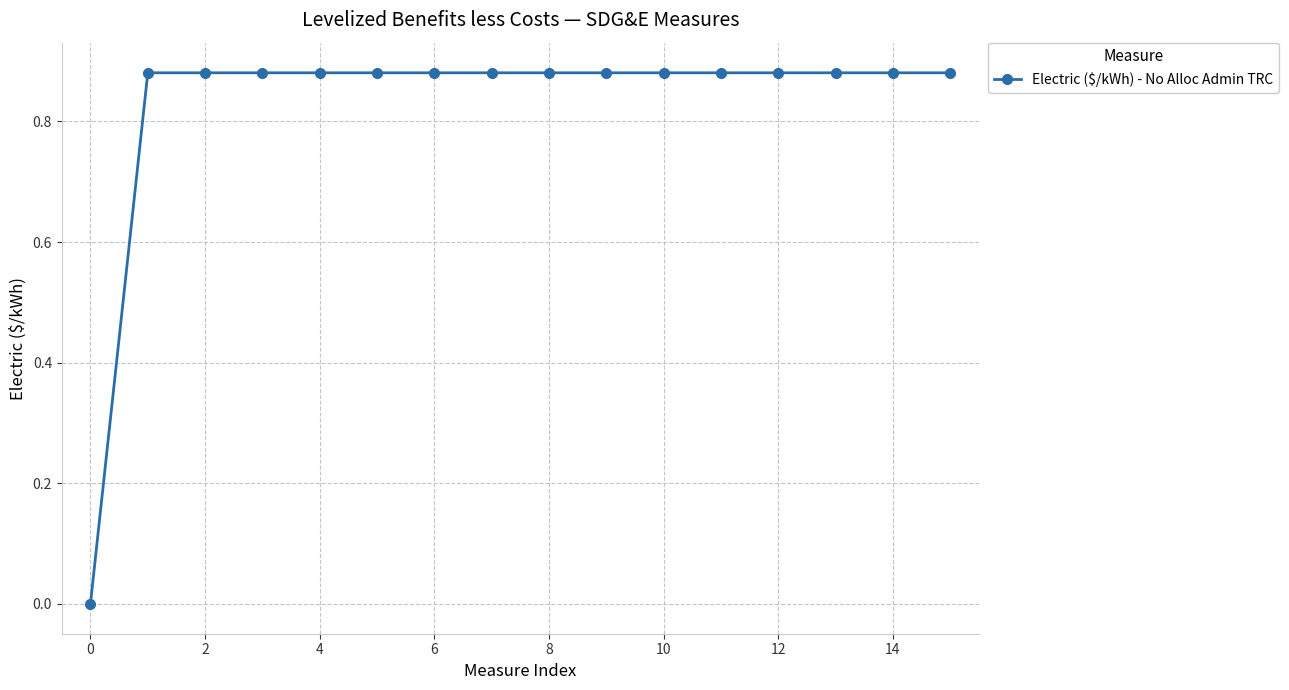

What is the average value?

0.8